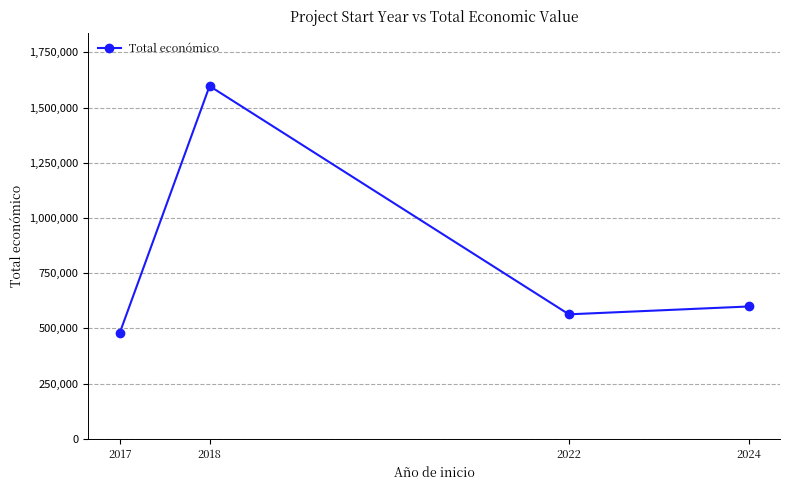

Rank the categories by value from highest to lowest.

2018, 2024, 2022, 2017